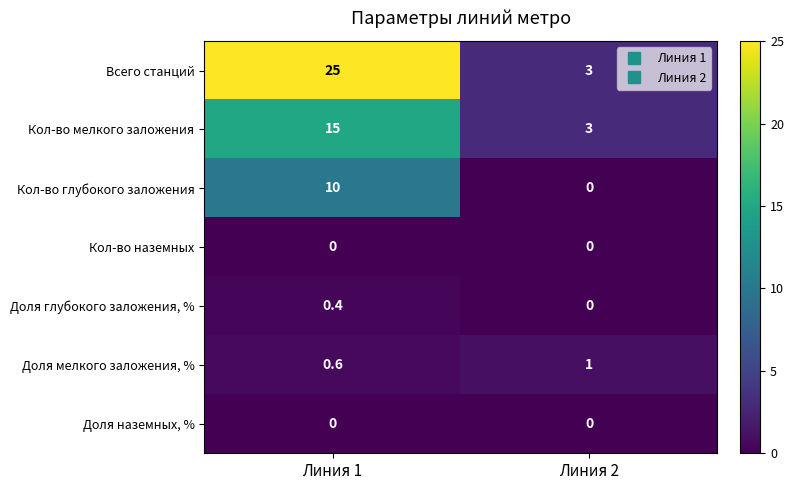

What is the lowest value of the Кол-во мелкого заложения series?

3.0